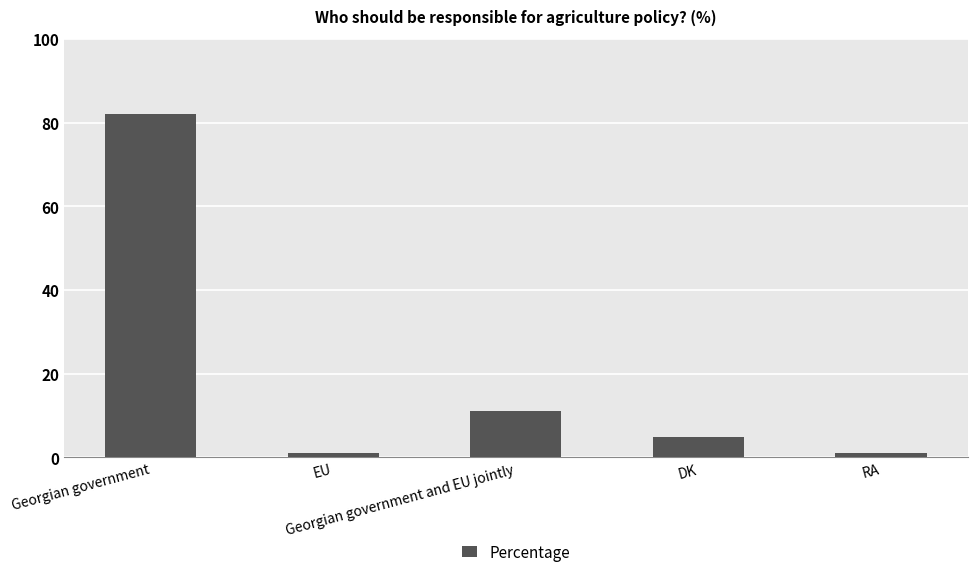

What is the greatest value displayed?

82